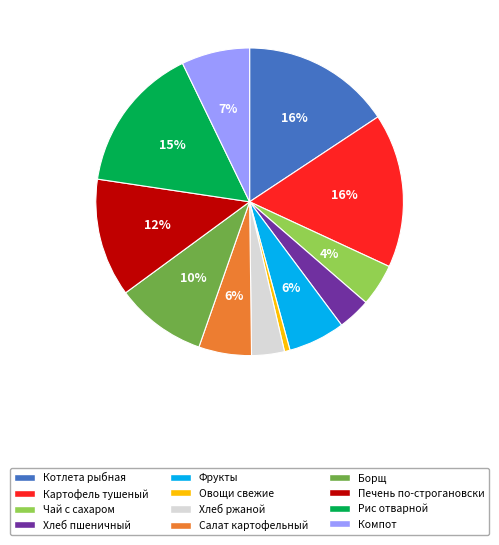

Approximately how many times larger is the value at Чай с сахаром compared to Хлеб ржаной?

1.3